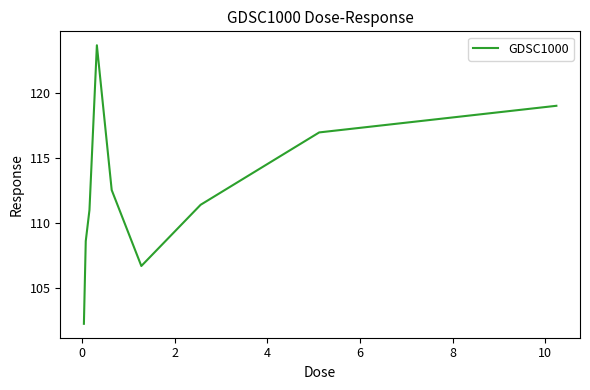

What is the difference between the maximum and minimum values?

21.5